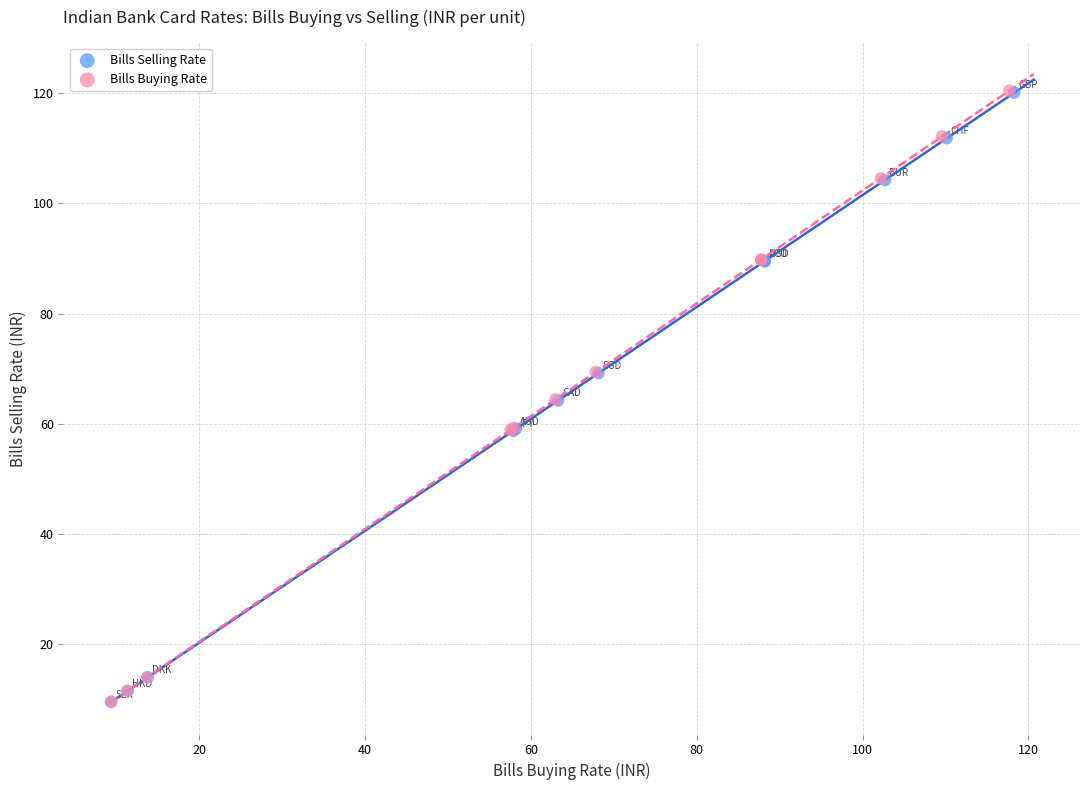

Which series has the largest Y range (max minus min)?

Bills Buying Rate